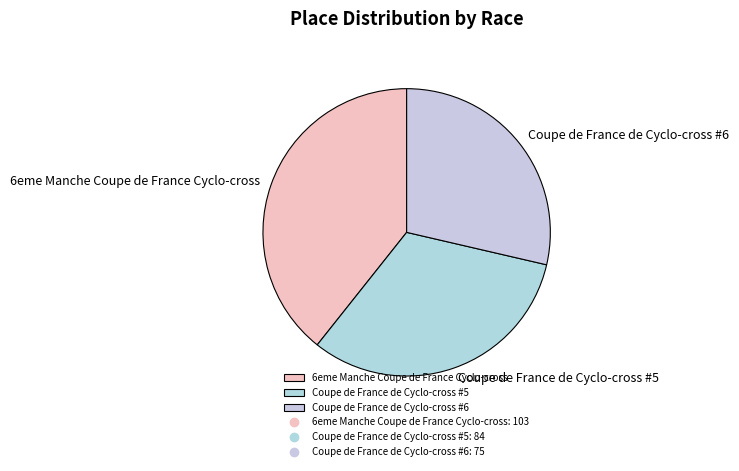

Is Coupe de France de Cyclo-cross #6 the majority of the pie?

No